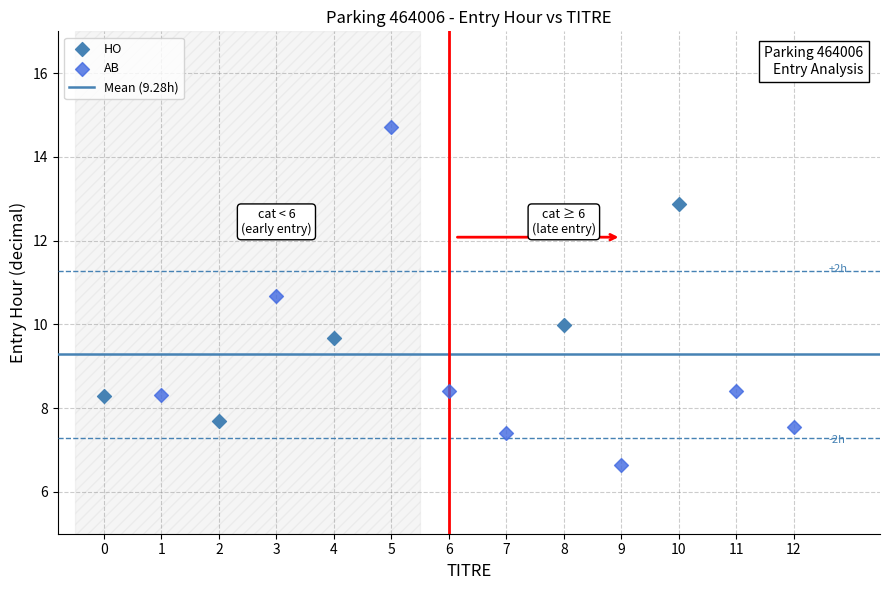

Which series reaches the maximum Y coordinate?

AB